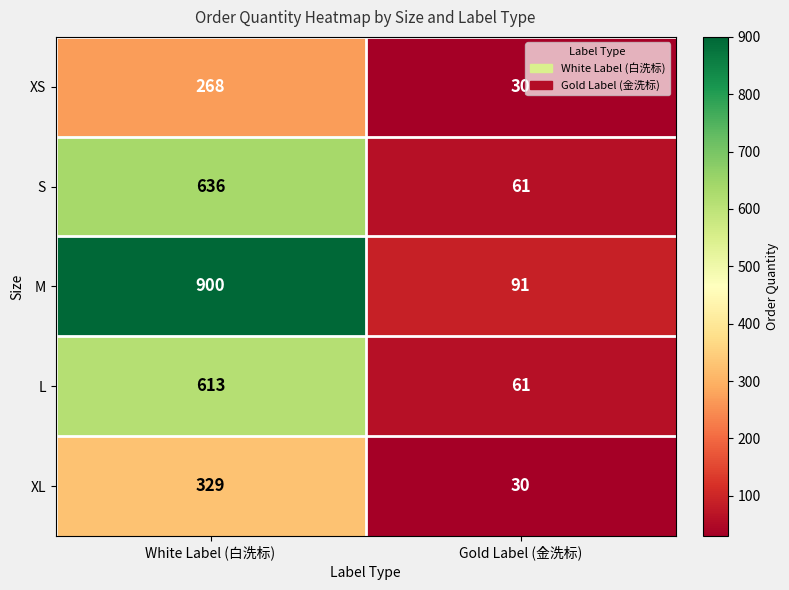

Is it true that M equals 900 at White Label (白洗标)?

True